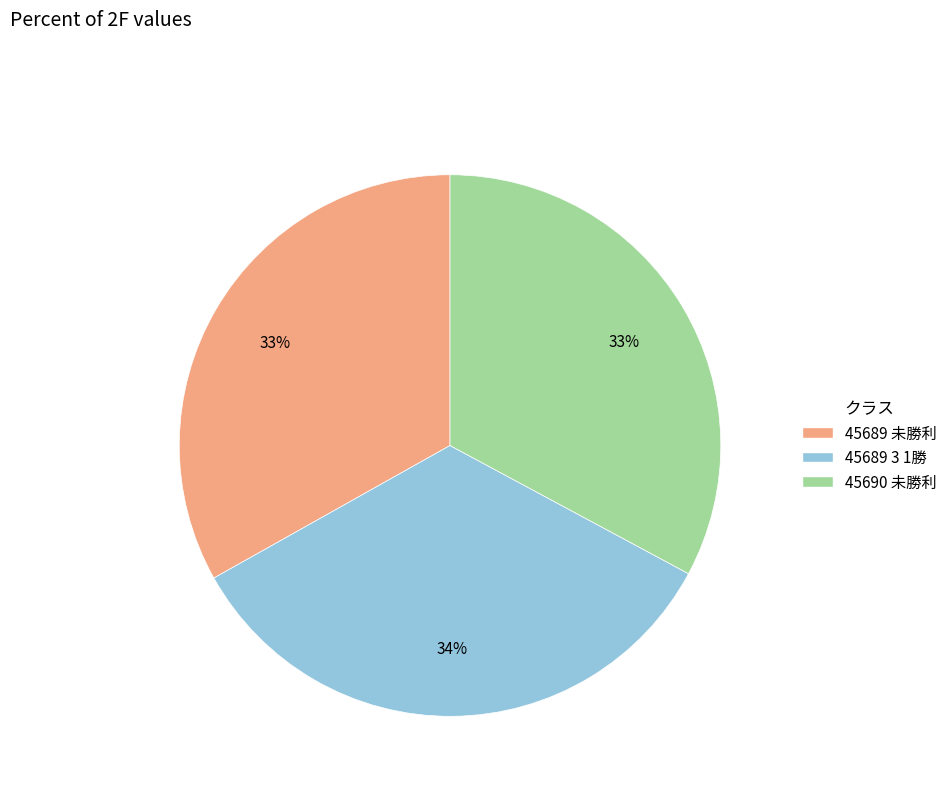

Which category has the biggest portion of the pie?

45689 3 1勝